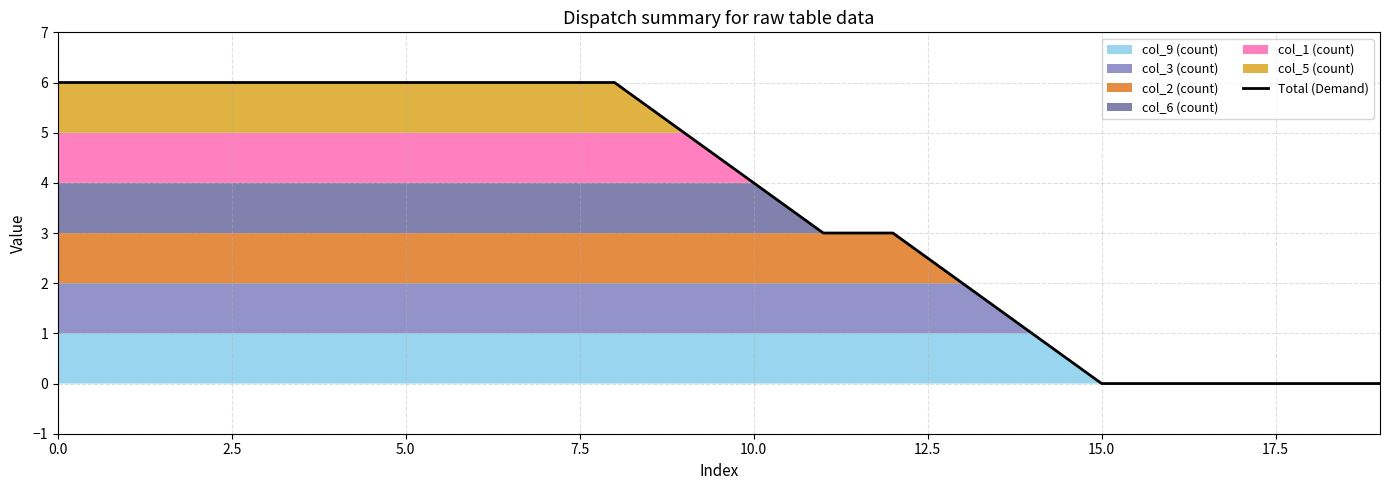

What value does the data have at 10?

4